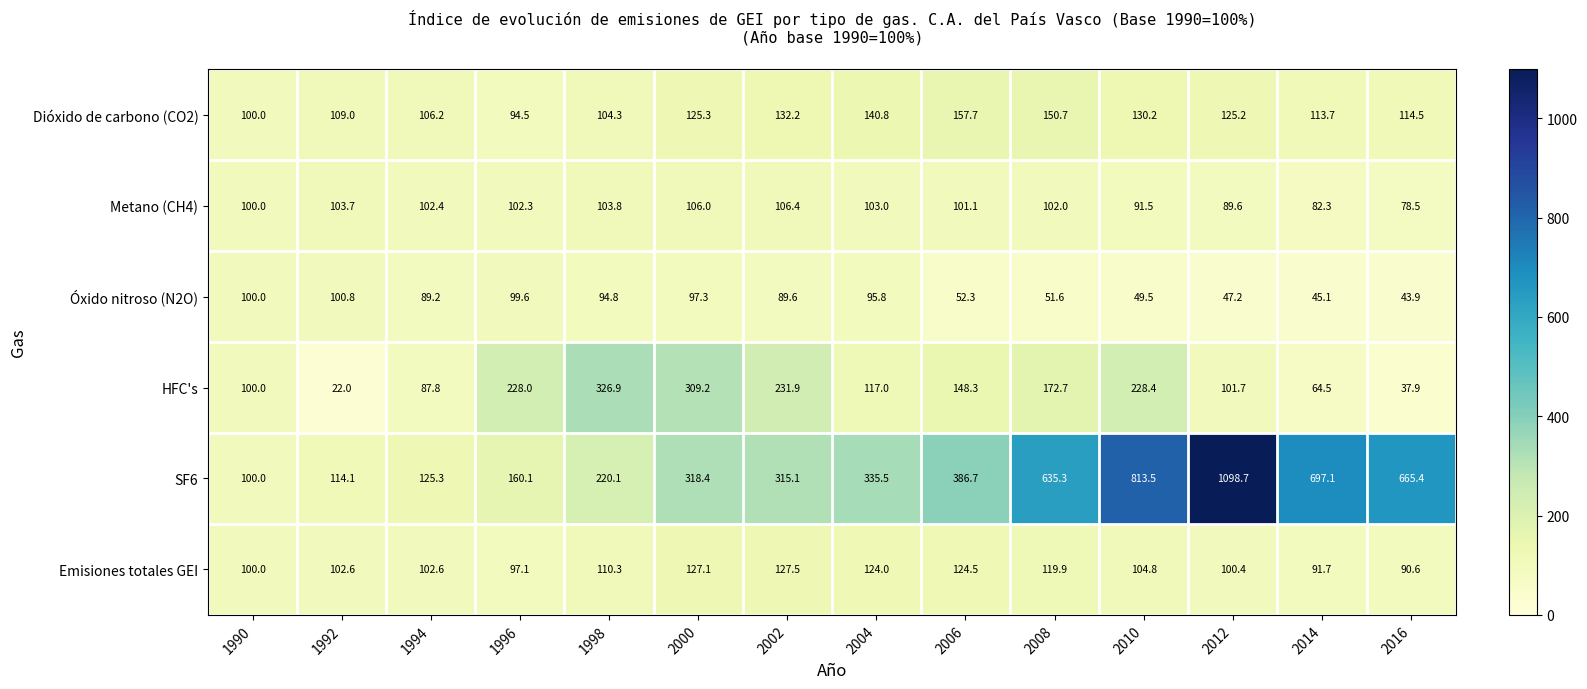

Which series changed the most between 2000 and 2006?

HFC's